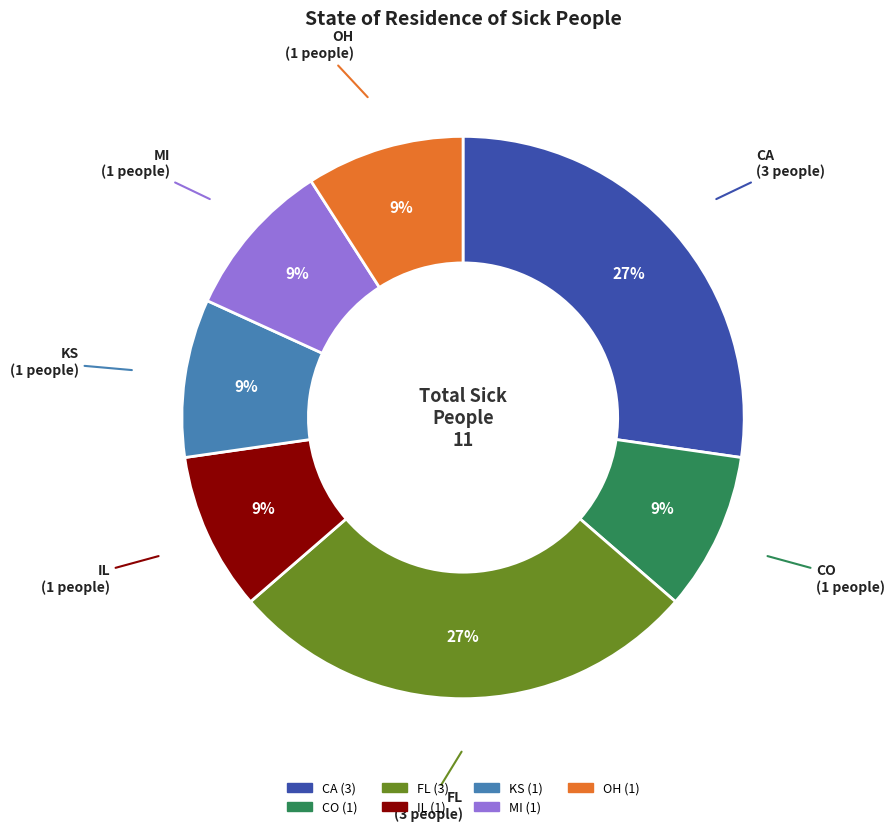

Combined, do FL and CO account for over 50%?

No